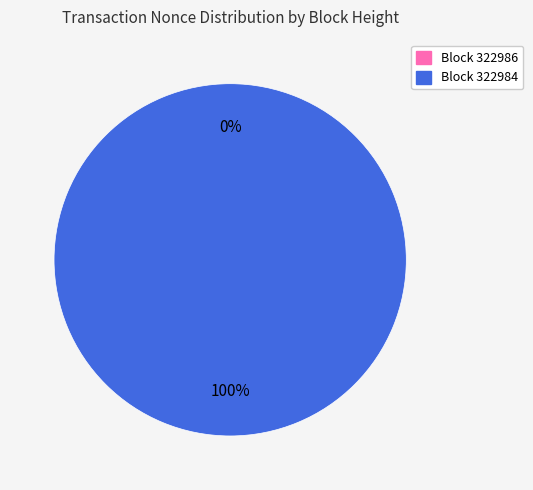

Is 322984 the majority of the pie?

Yes